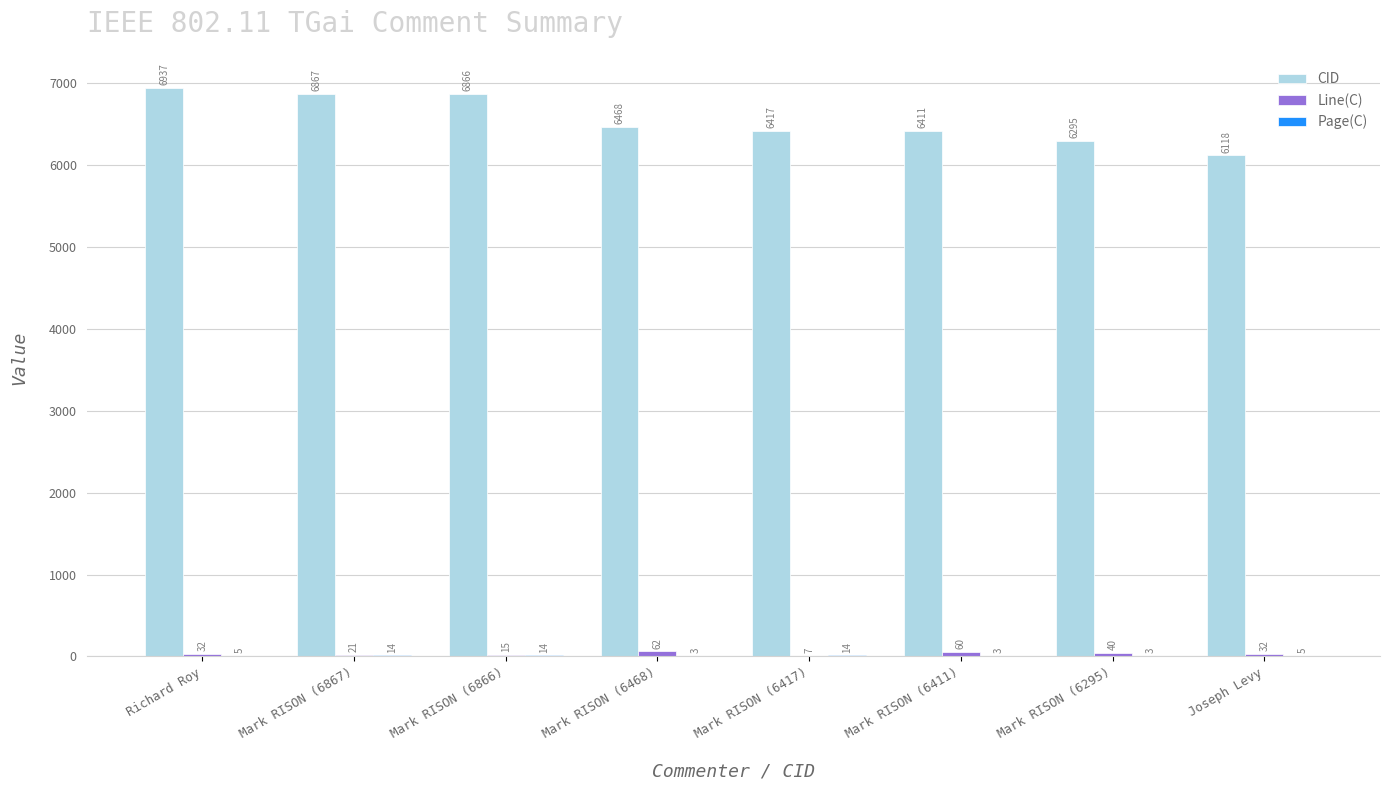

What is the total value across all series at Mark RISON (6417)?

6438